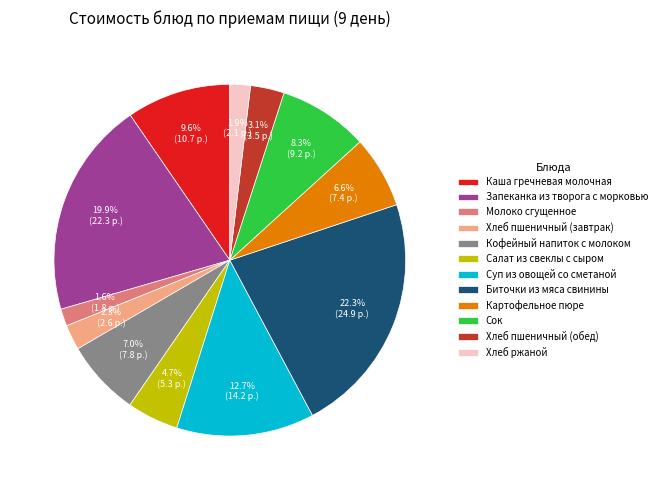

What is the largest slice in the pie chart?

Биточки из мяса свинины